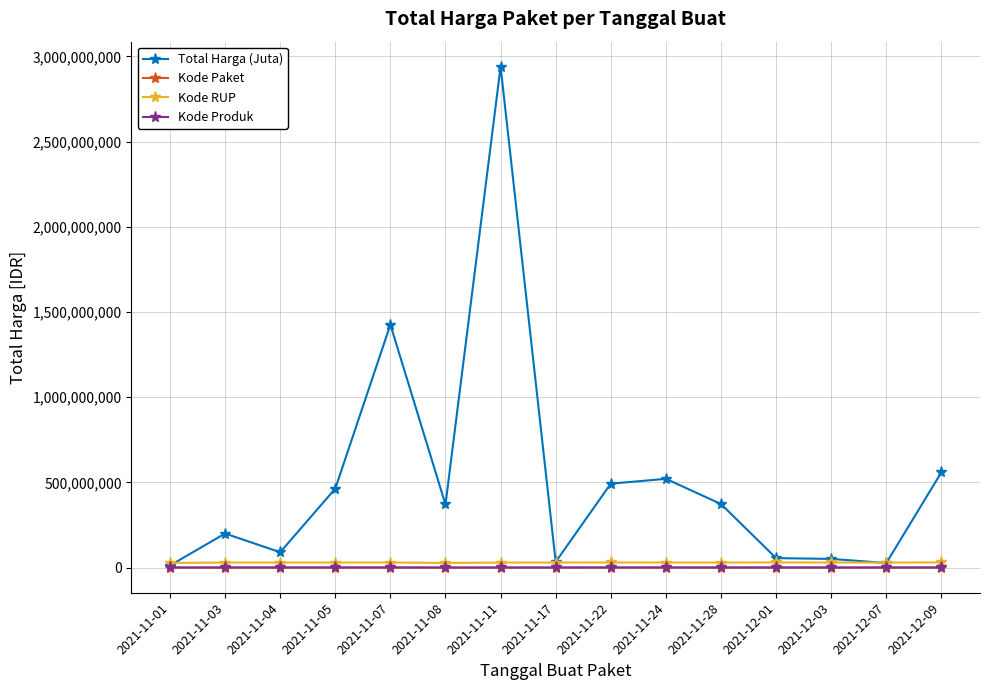

At which label is Total Harga (Juta) closest to 1475975370?

2021-11-07